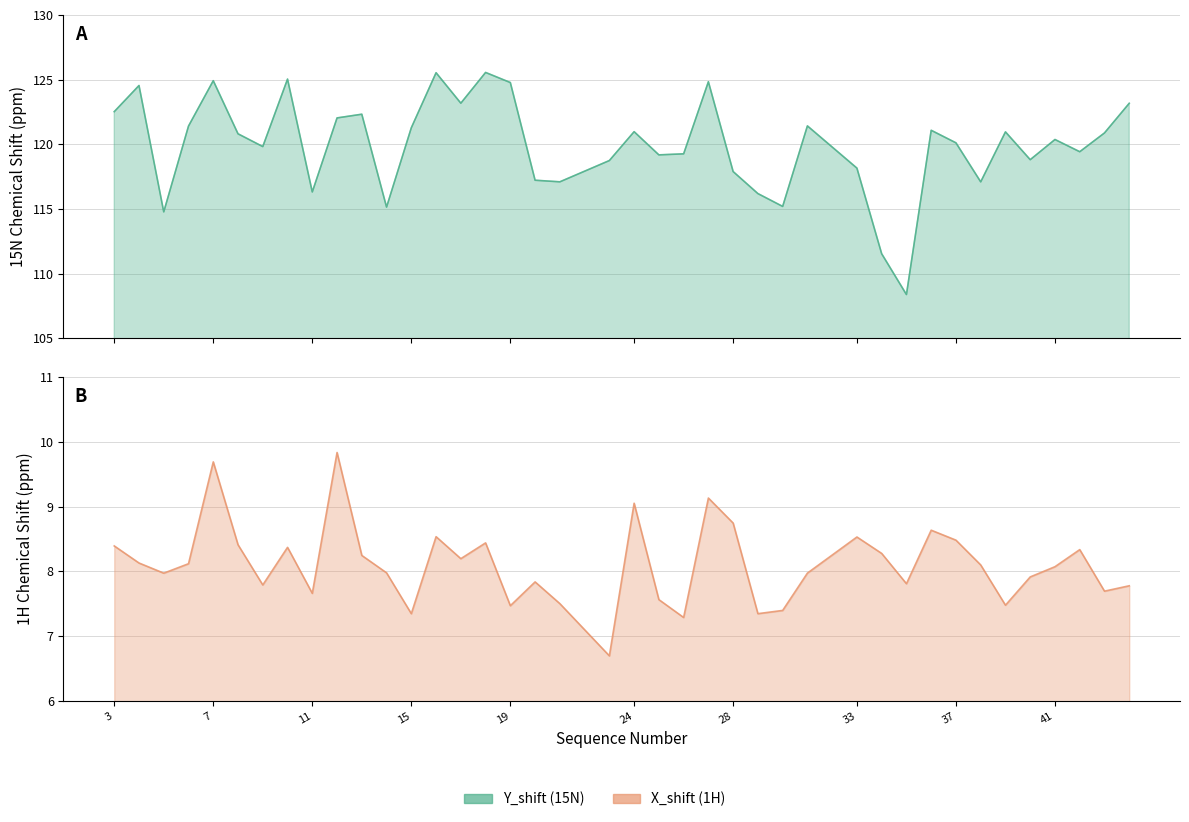

Reading right to left, what are all the values shown in this chart?

Y_shift: 44=123.2	43=120.9	42=119.4	41=120.4	40=118.8	39=121.0	38=117.1	37=120.1	36=121.1	35=108.4	34=111.5	33=118.2	31=121.4	30=115.2	29=116.2	28=117.9	27=124.8	26=119.3	25=119.2	24=121.0	23=118.7	21=117.1	20=117.2	19=124.8	18=125.6	17=123.2	16=125.5	15=121.3	14=115.2	13=122.3	12=122.0	11=116.3	10=125.0	9=119.8	8=120.8	7=124.9	6=121.4	5=114.8	4=124.5	3=122.5
X_shift: 44=7.8	43=7.7	42=8.3	41=8.1	40=7.9	39=7.5	38=8.1	37=8.5	36=8.6	35=7.8	34=8.3	33=8.5	31=8.0	30=7.4	29=7.3	28=8.7	27=9.1	26=7.3	25=7.6	24=9.1	23=6.7	21=7.5	20=7.8	19=7.5	18=8.4	17=8.2	16=8.5	15=7.3	14=8.0	13=8.2	12=9.8	11=7.7	10=8.4	9=7.8	8=8.4	7=9.7	6=8.1	5=8.0	4=8.1	3=8.4